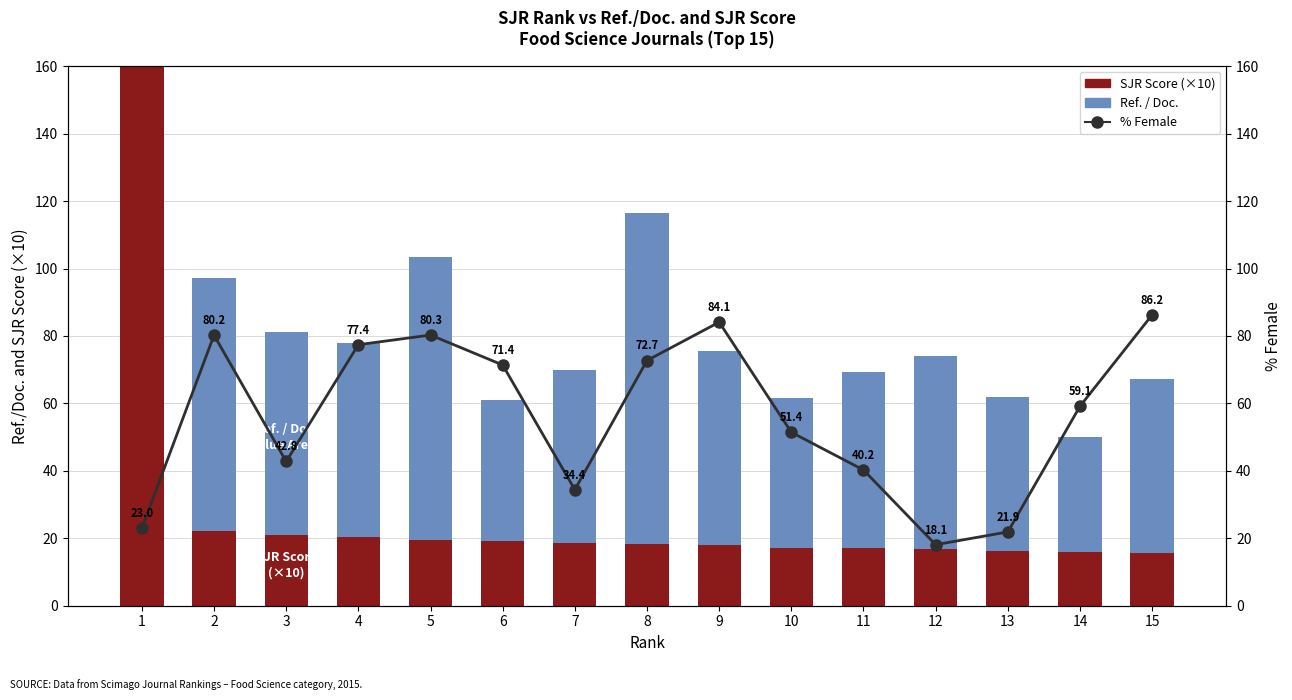

What is the difference between the maximum and second lowest values in the % Female series?

64.4